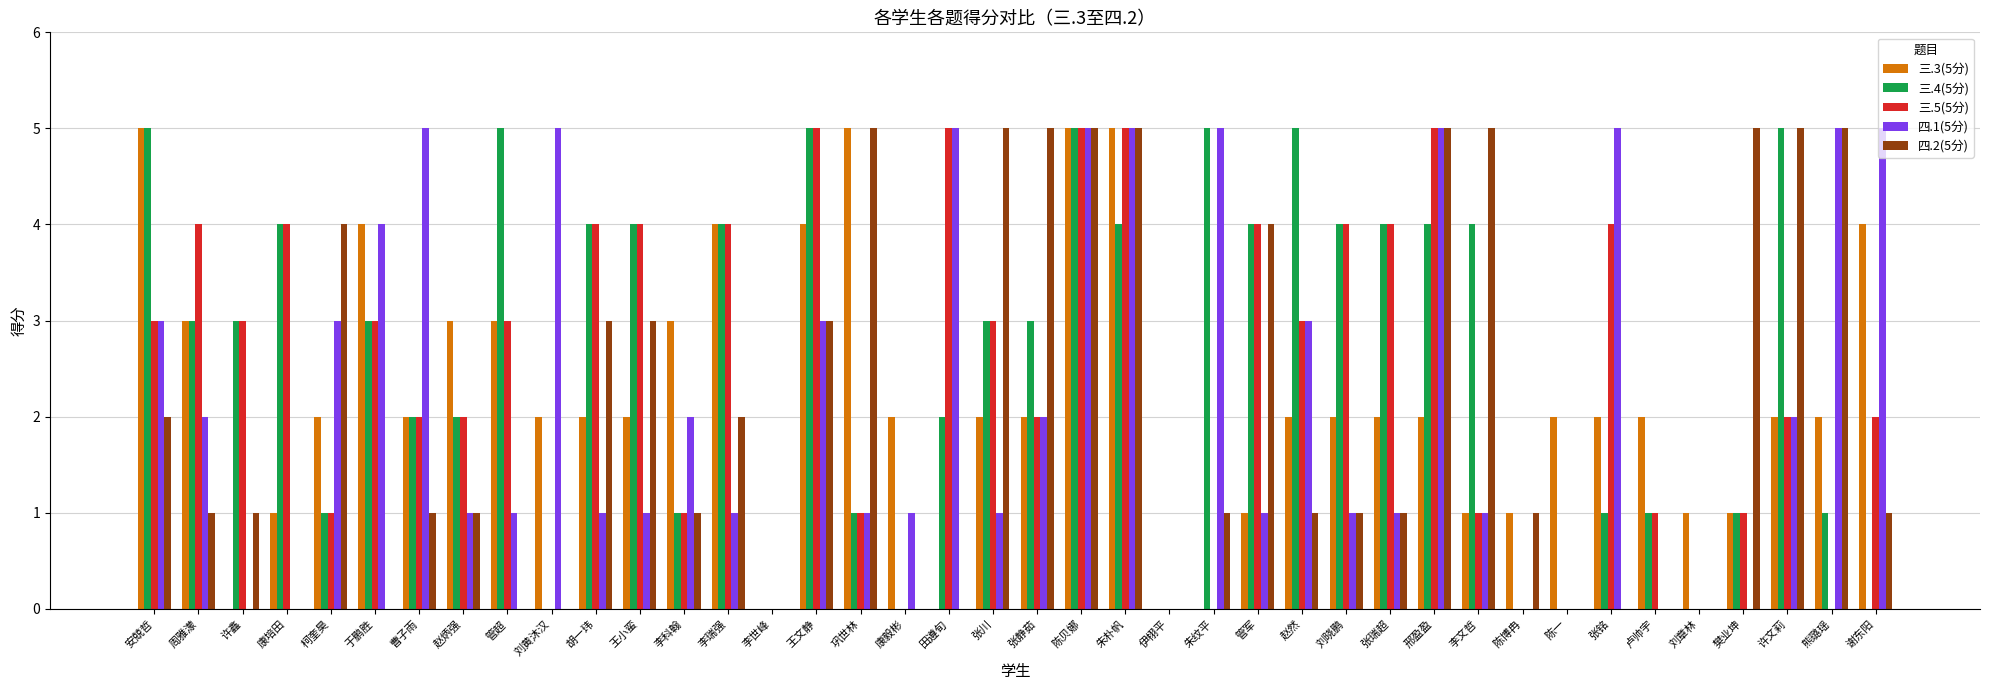

What is the average value of the 四.1(5分) series?

2